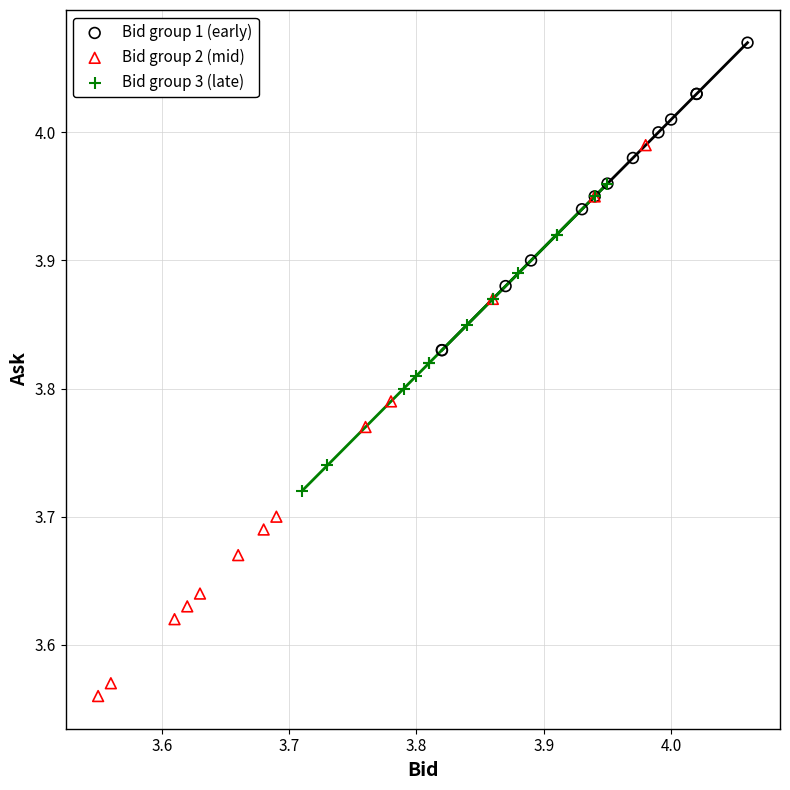

Which series has the widest spread of Y values?

Bid group 2 (mid)